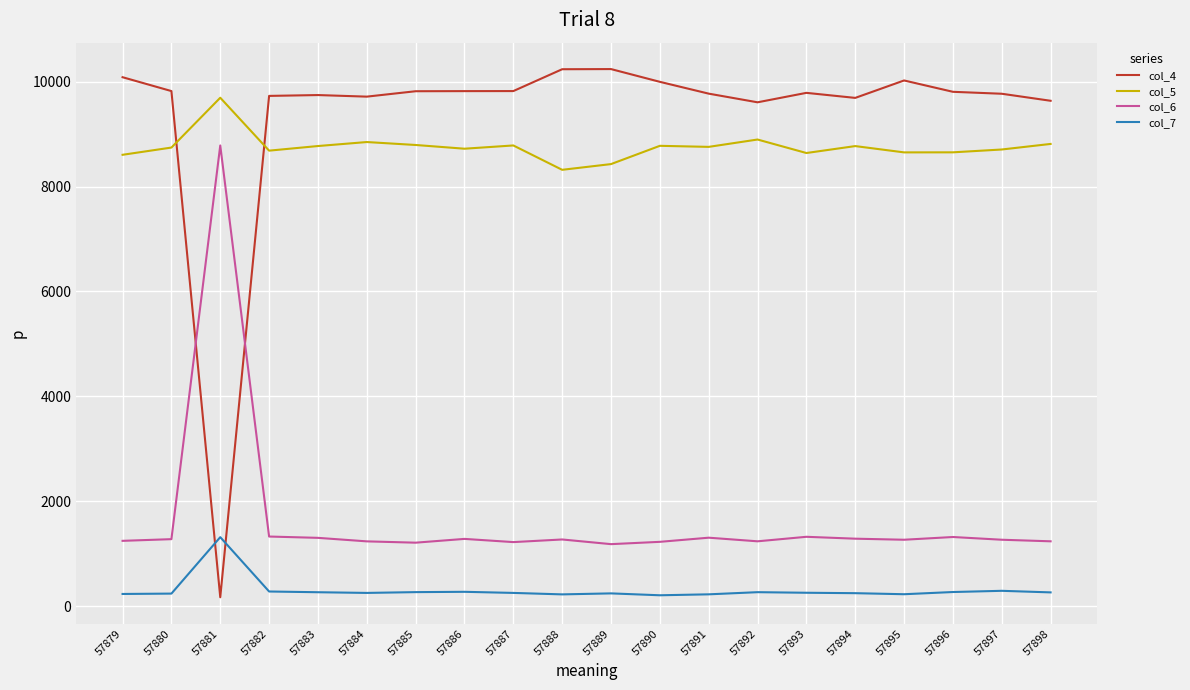

What is the highest value of the col_5 series?

9691